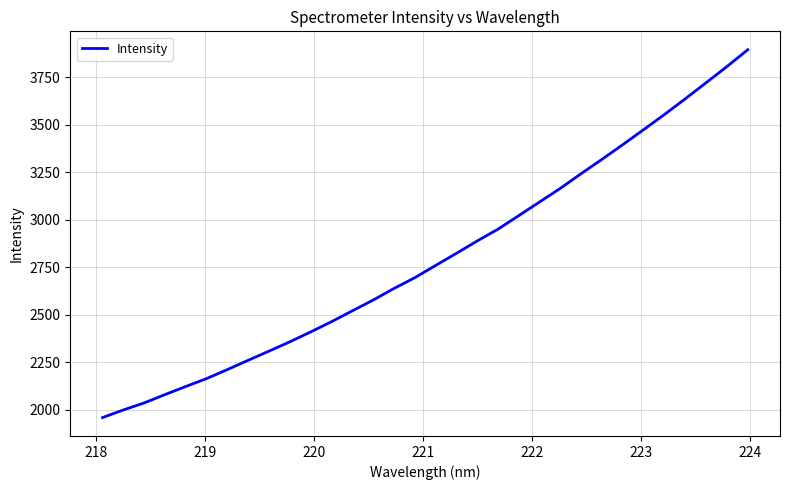

What is the difference between the maximum and minimum values?

1936.5